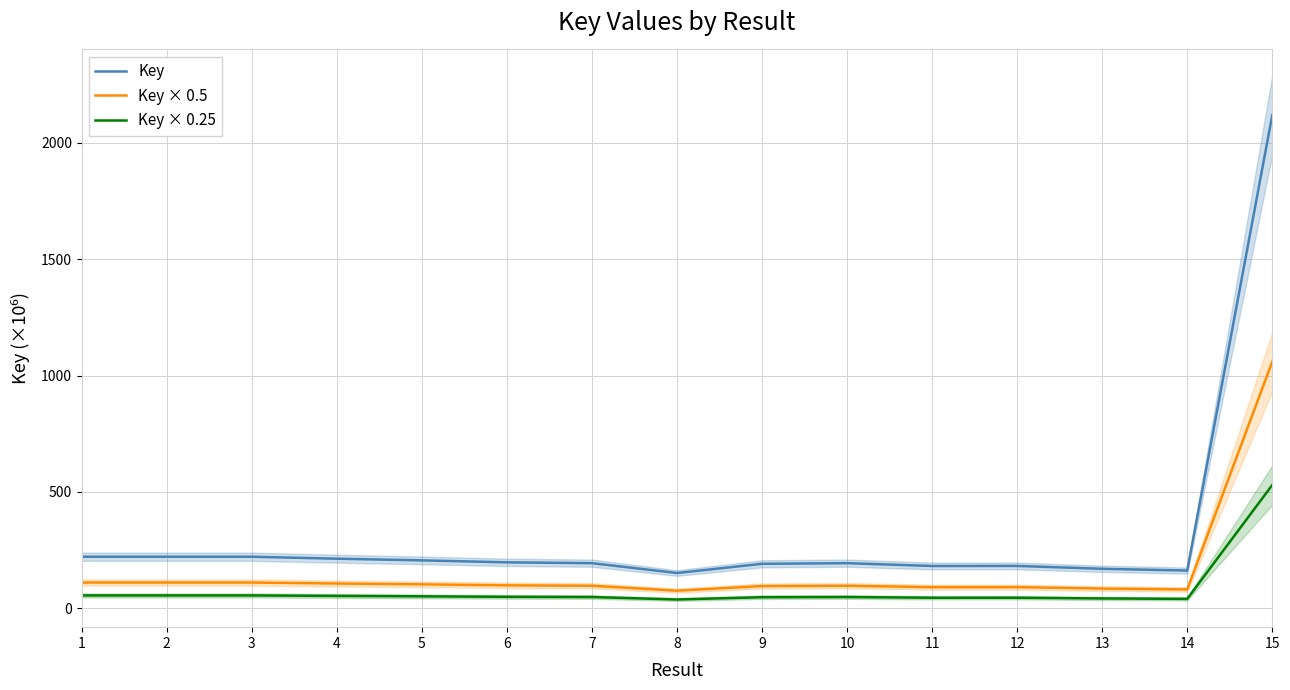

Which series has the largest total across all categories?

Key